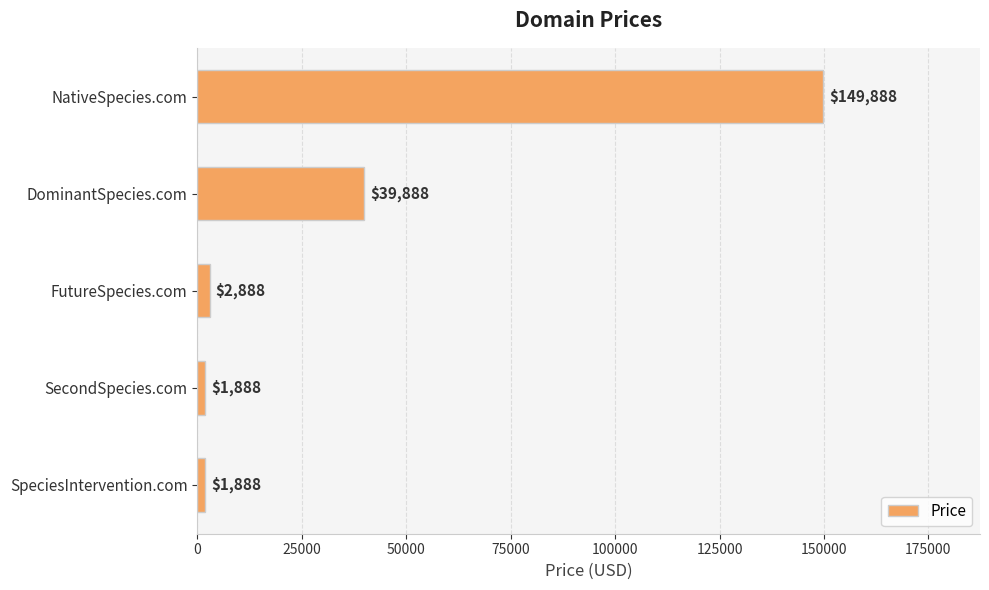

The value at DominantSpecies.com is 39888. True or false?

True